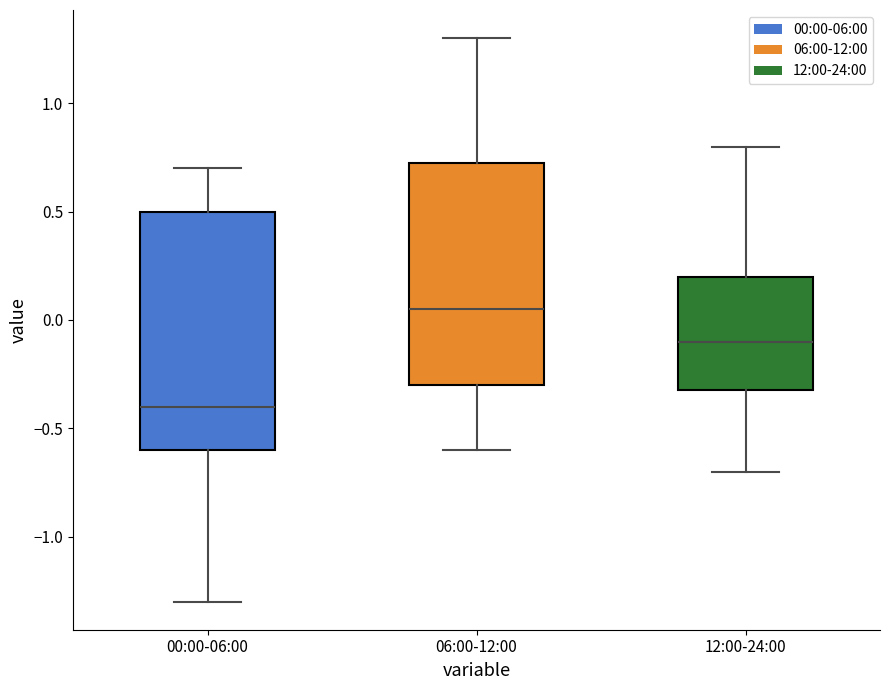

Reading left to right, read every box against the y-axis: the position of its median line, the range the box covers, and the ends of its whiskers. The values are not printed on the chart, so give them approximately, as read against the axis.

00:00-06:00: median -0.40, box -0.60 to 0.50, whiskers -1.30 to 0.70
06:00-12:00: median 0.05, box -0.30 to 0.75, whiskers -0.60 to 1.30
12:00-24:00: median -0.10, box -0.30 to 0.20, whiskers -0.70 to 0.80